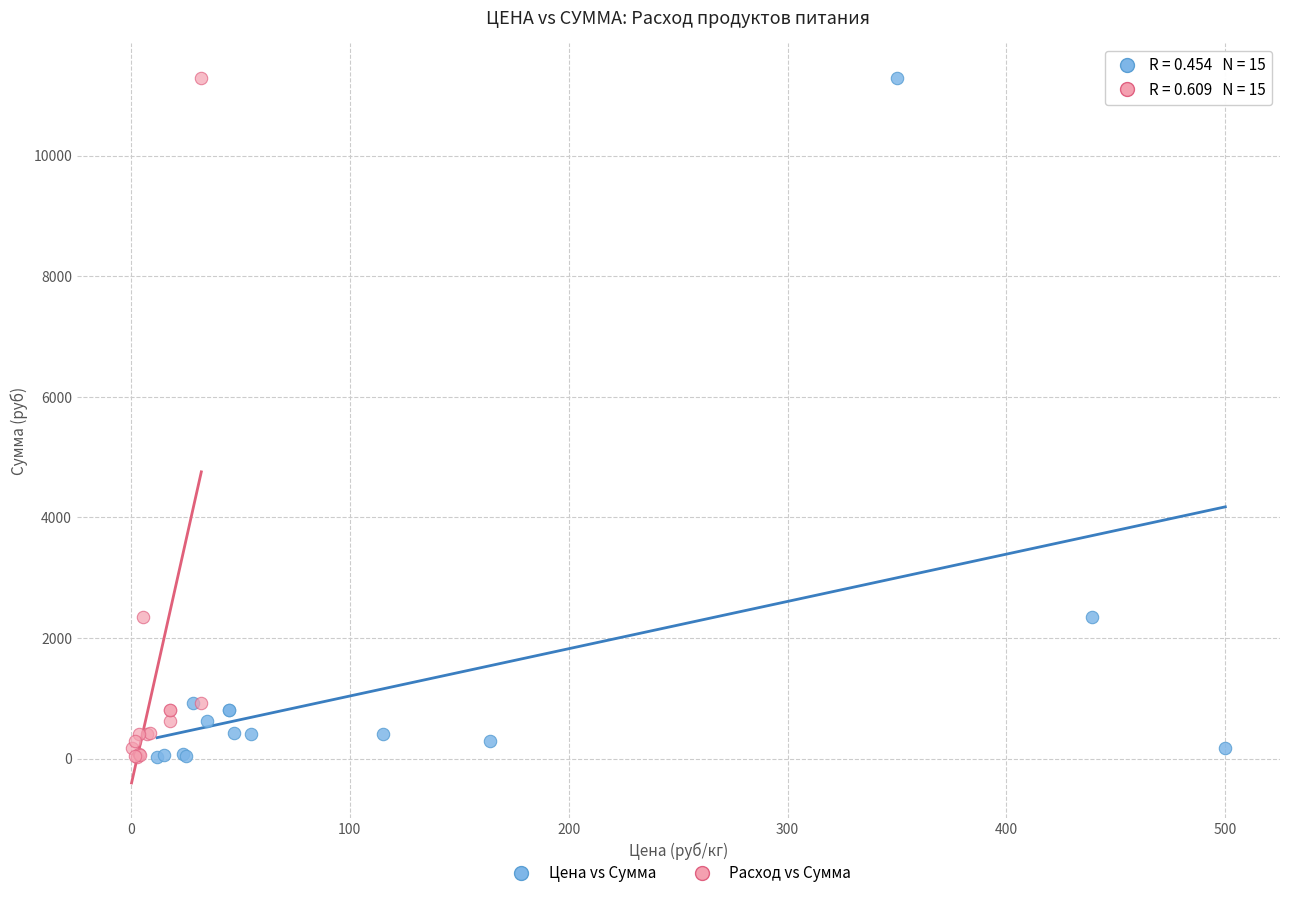

What are all the series names shown in the legend?

Цена vs Сумма, Расход vs Сумма